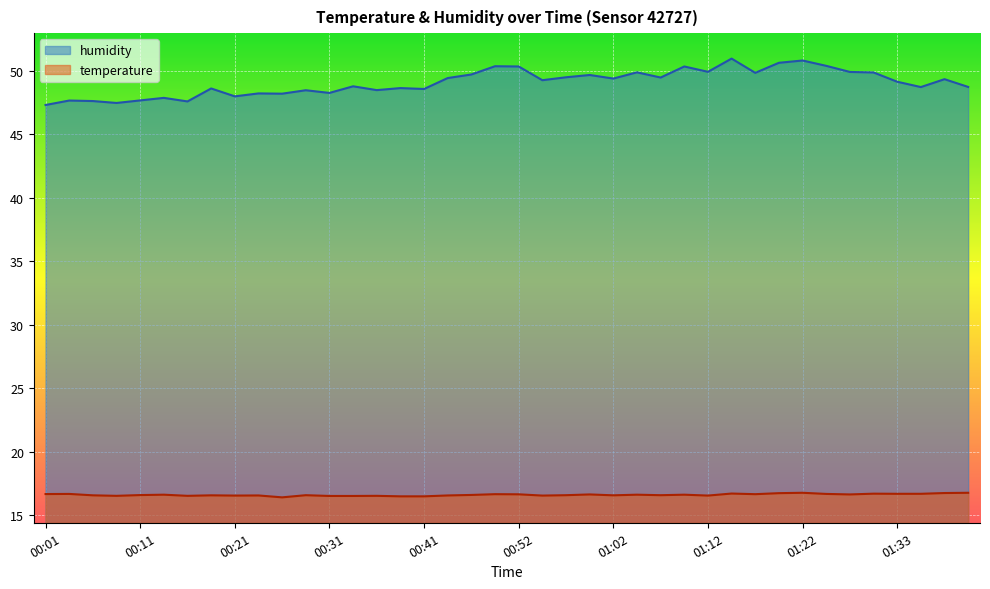

At 00:46, list the series in order from largest to smallest.

humidity, temperature